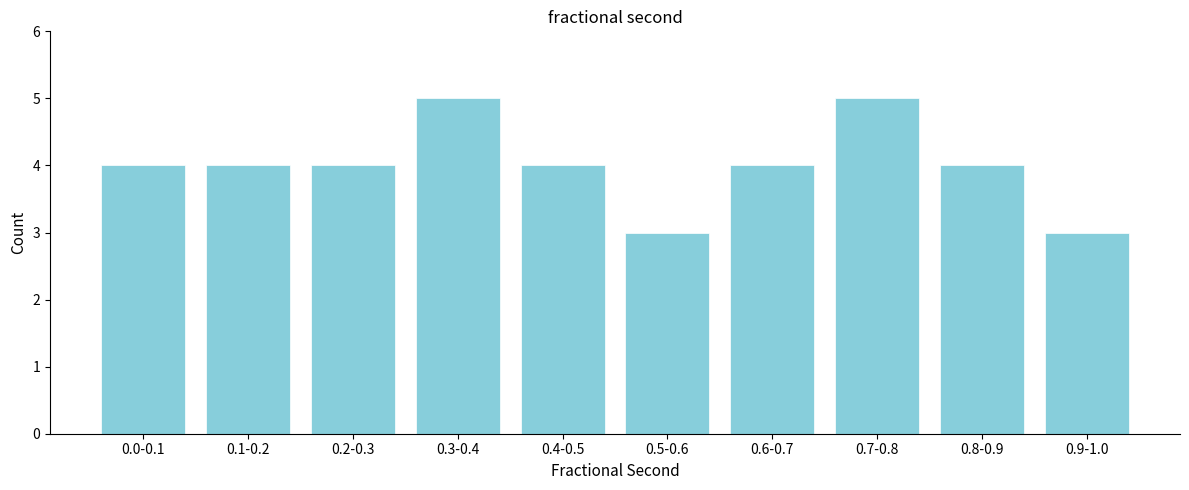

Reading left to right, extract all data points from this chart.

4	4	4	5	4	3	4	5	4	3